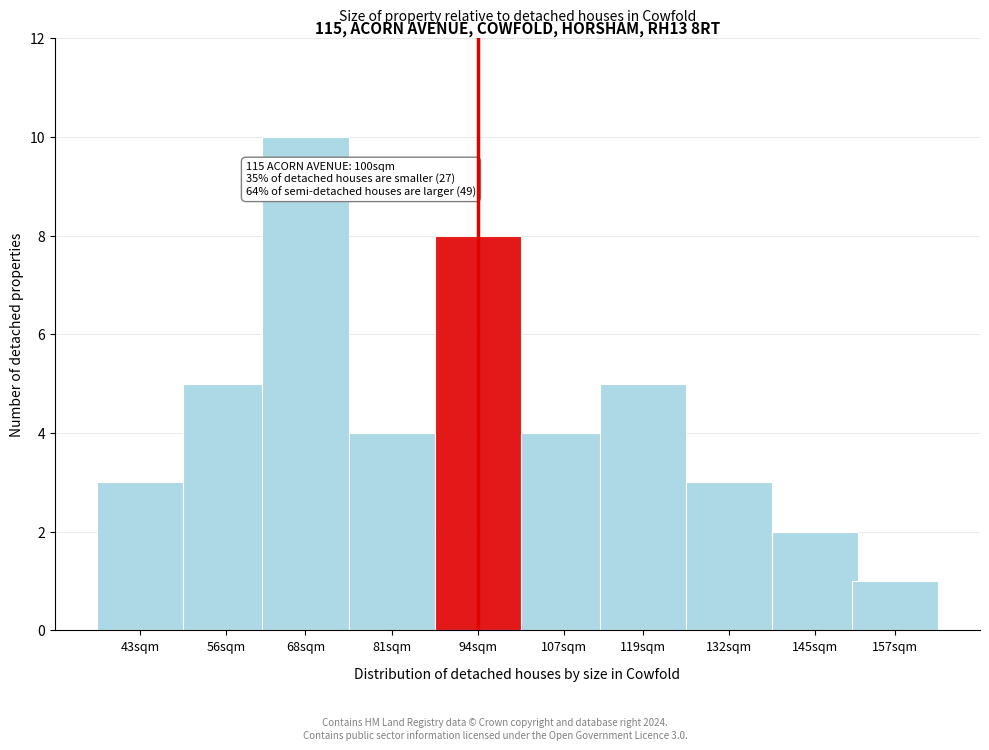

Reading left to right, what are all the values shown in this chart?

3	5	10	4	8	4	5	3	2	1